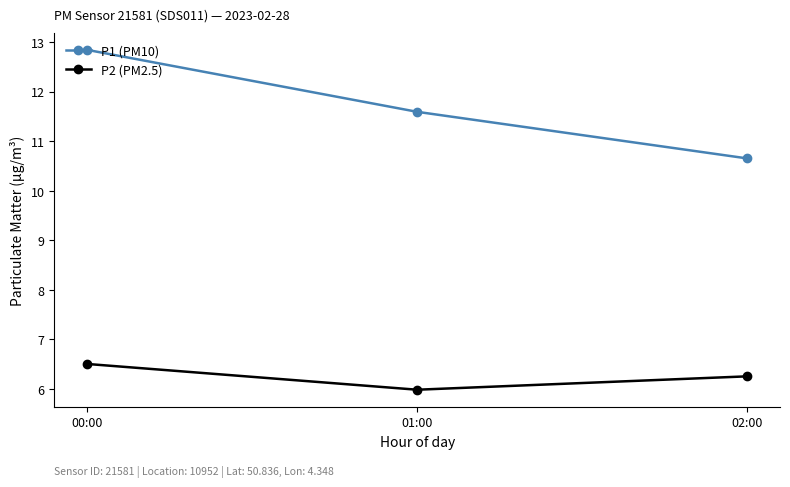

At how many categories does at least one series exceed 8?

3